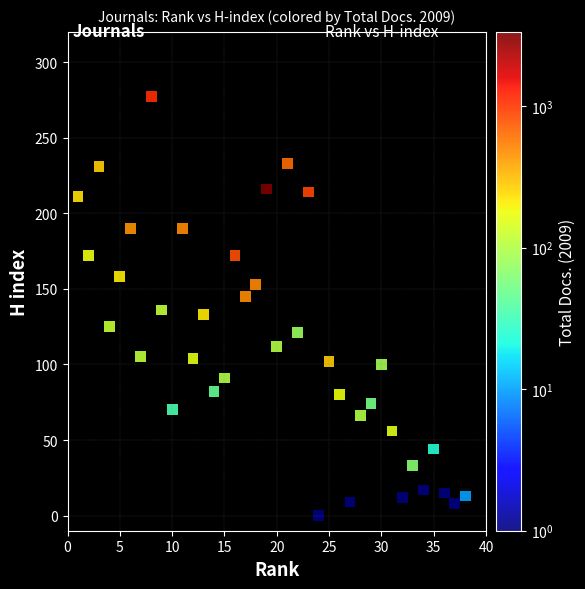

What is the range of X values (max minus min)?

37